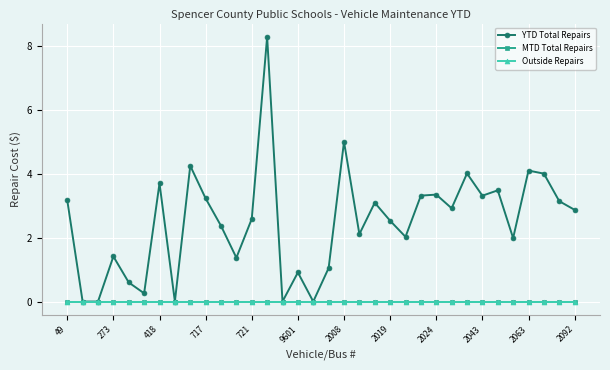

Does the chart have visible grid lines?

Yes